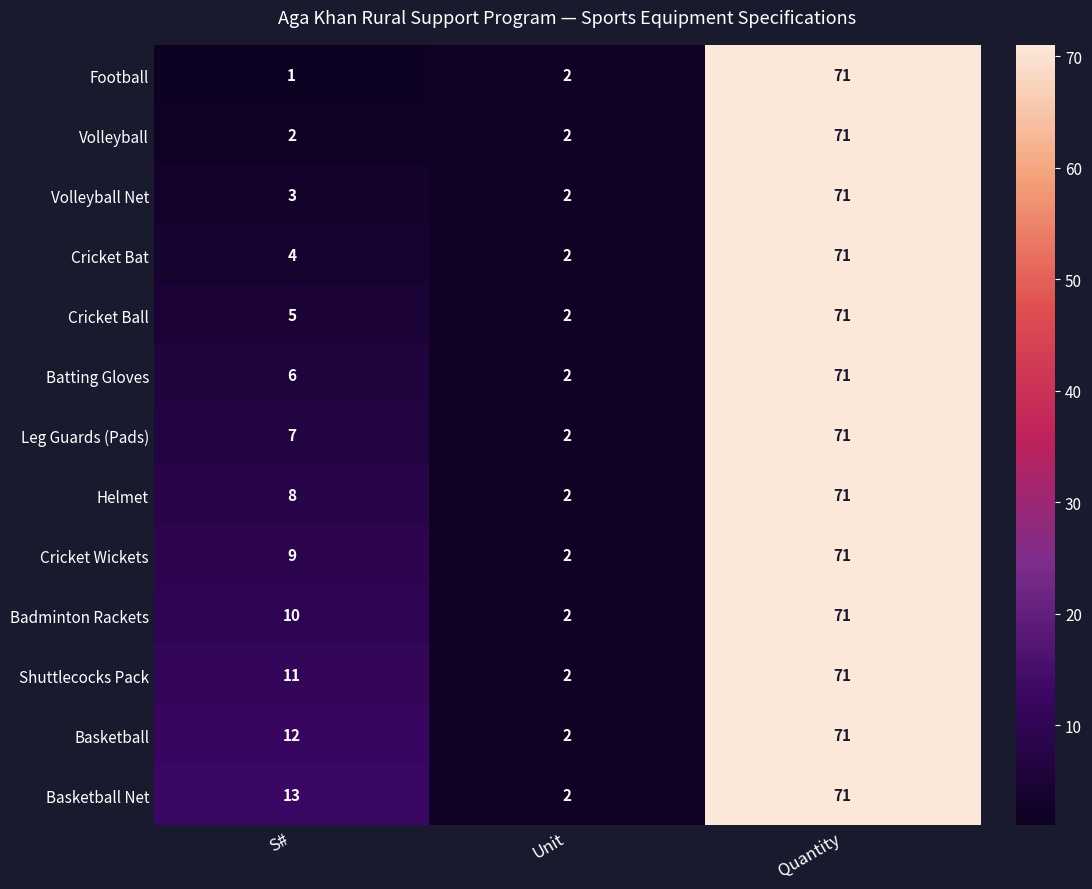

What value does the Basketball series have at Quantity, to the nearest 5?

70